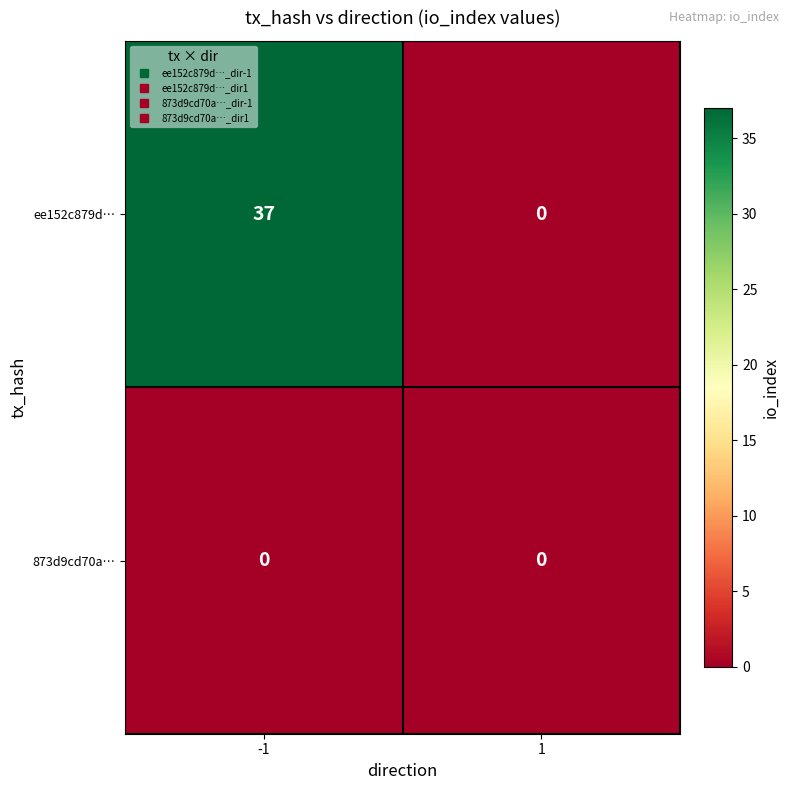

Count the number of categories in the chart.

2